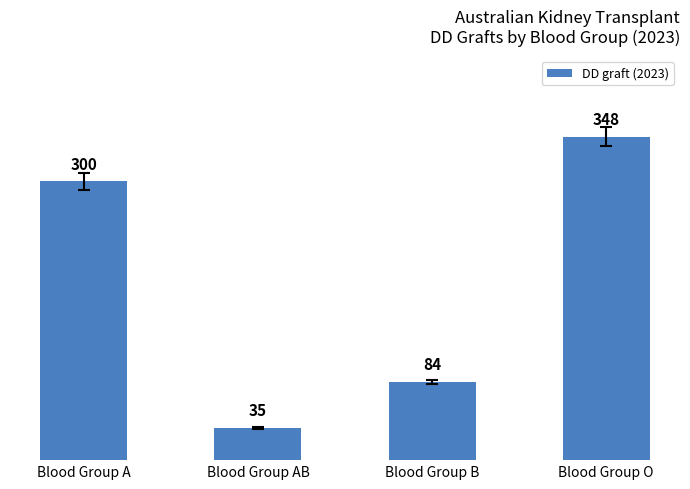

What is the value of the 1st bar from the left?

300